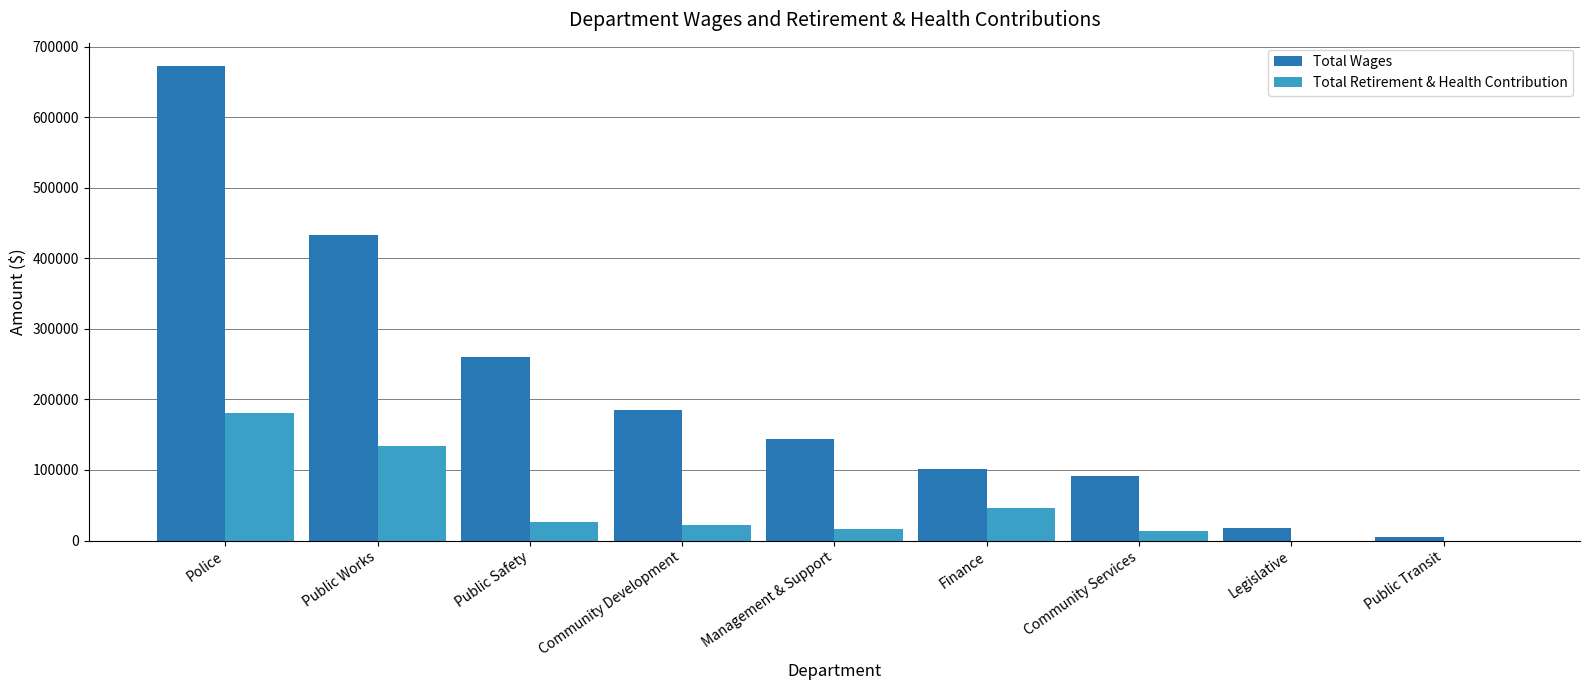

At which category does the chart reach its peak across all series?

Police